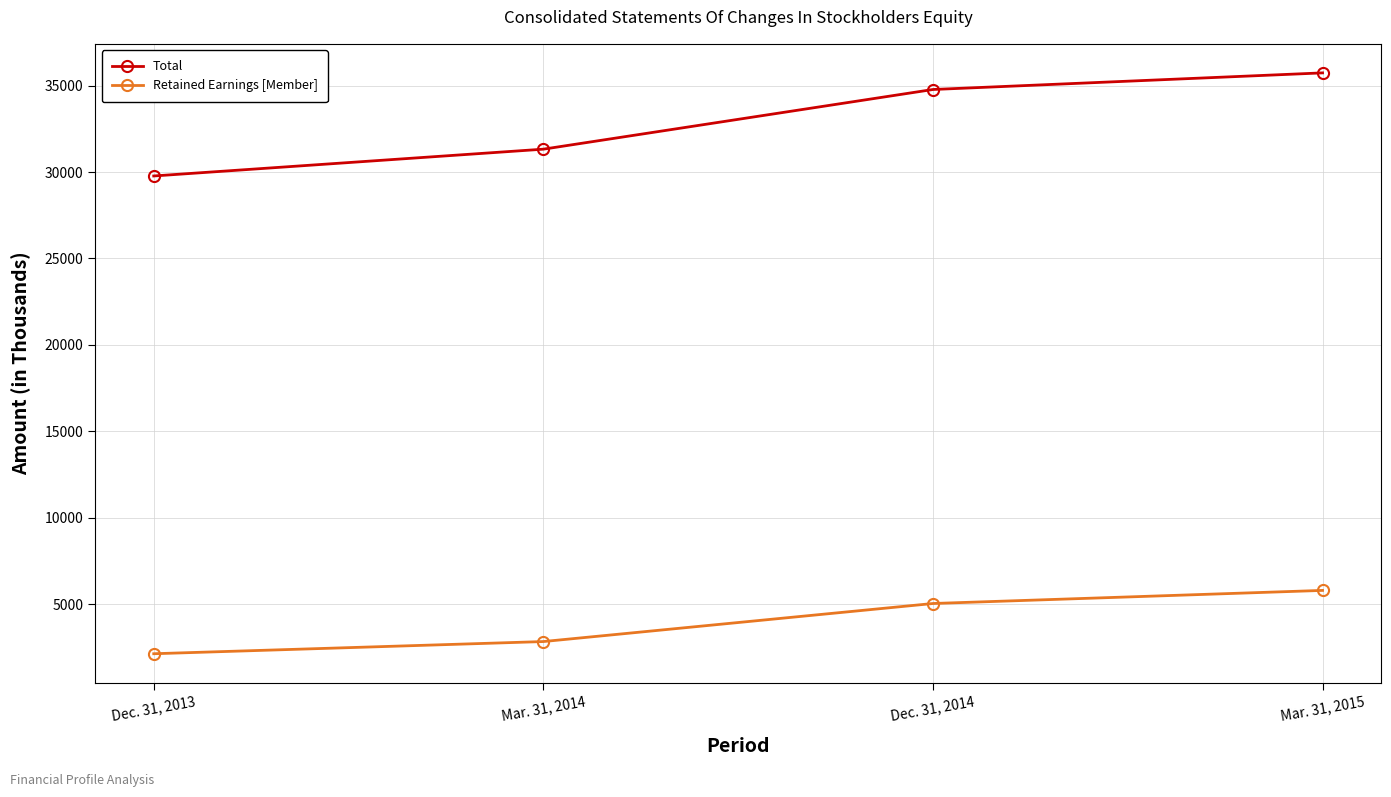

What are all the series names shown in the legend?

Total, Retained Earnings [Member]